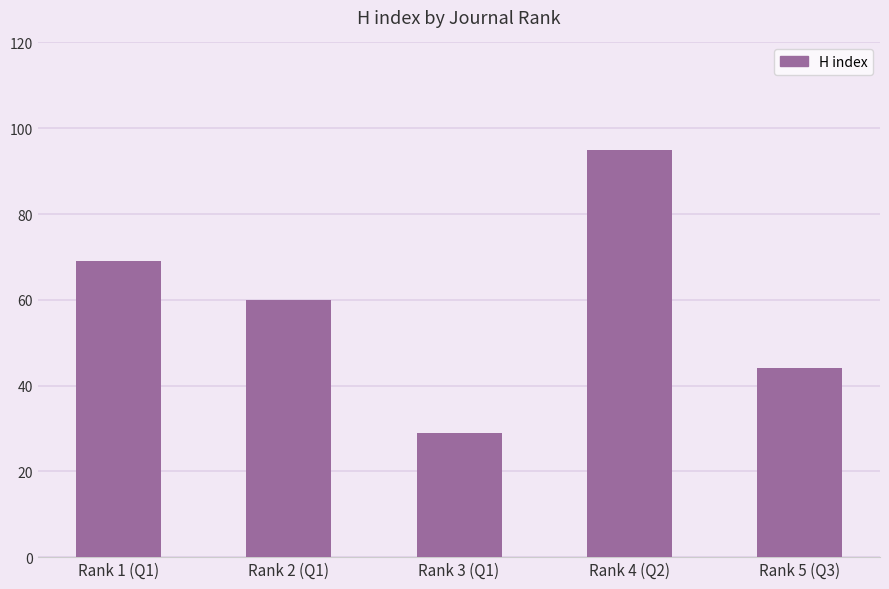

Is it true that the value at Rank 5 (Q3) is 29?

False